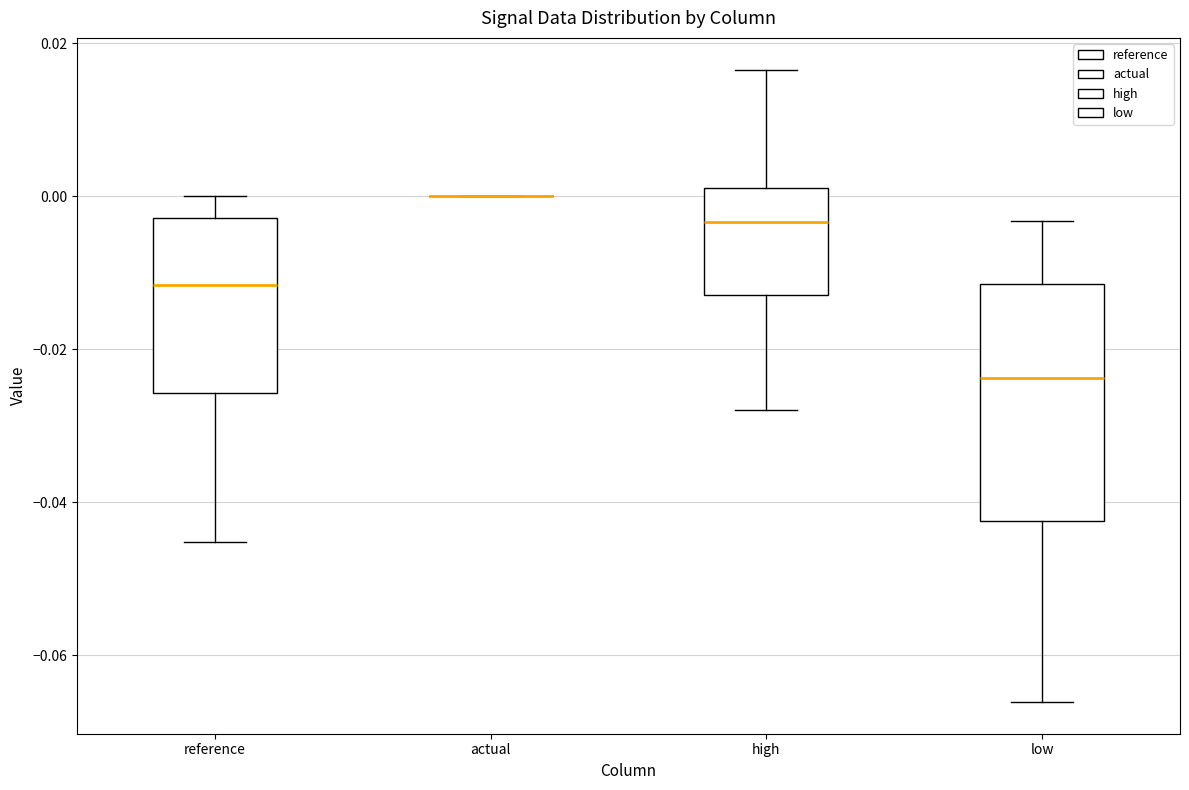

Comparing the boxes themselves (not the whiskers), which one is the tallest?

low